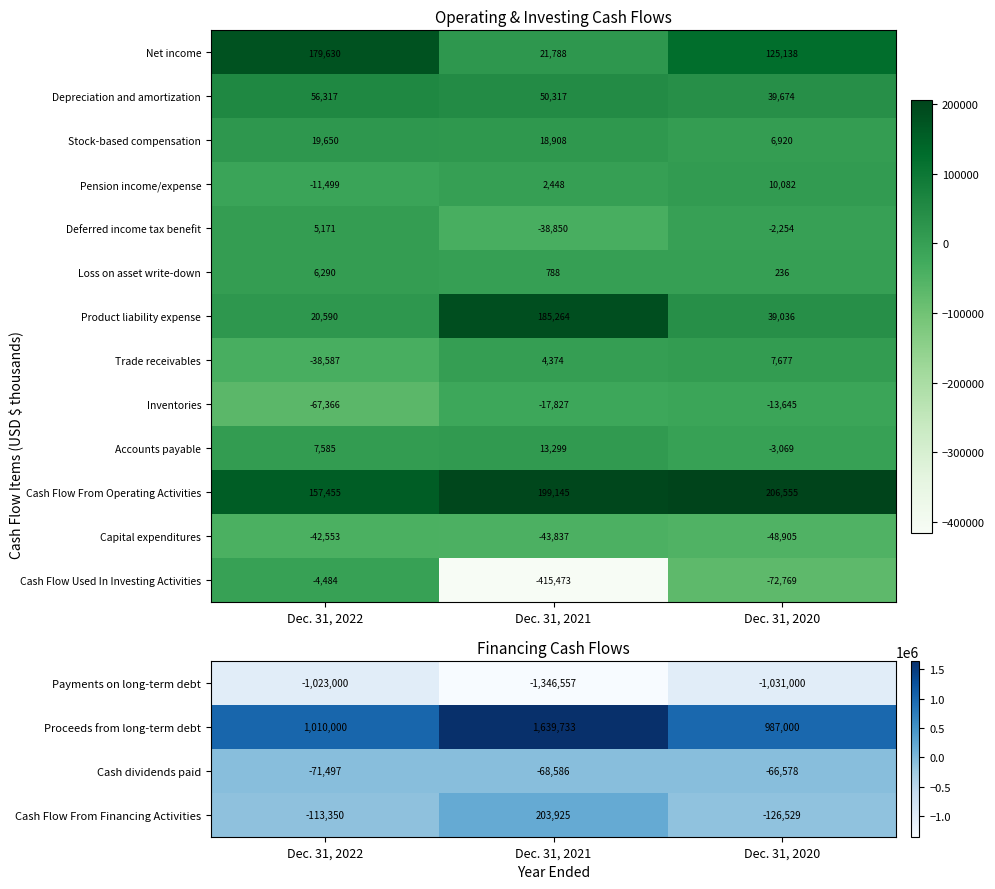

At which label does Product liability expense reach its minimum?

Dec. 31, 2022